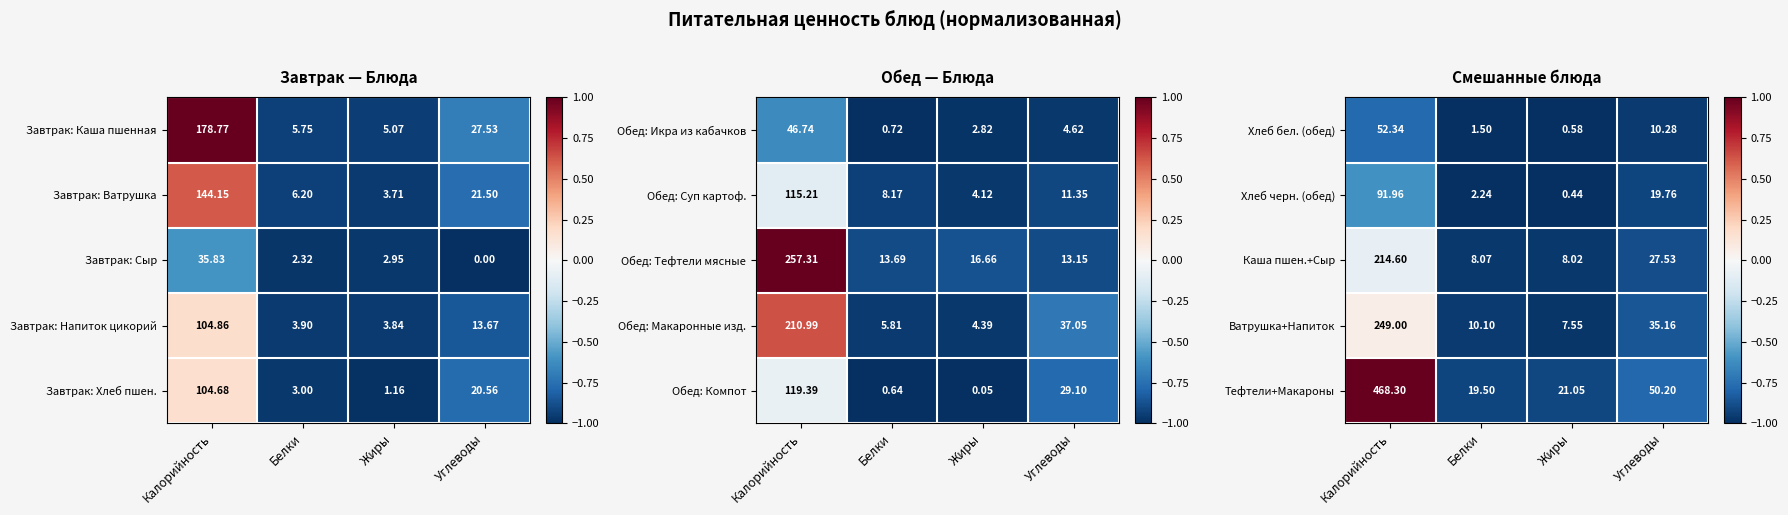

Rank the categories by Ватрушка+Напиток value from lowest to highest.

Жиры, Белки, Углеводы, Калорийность